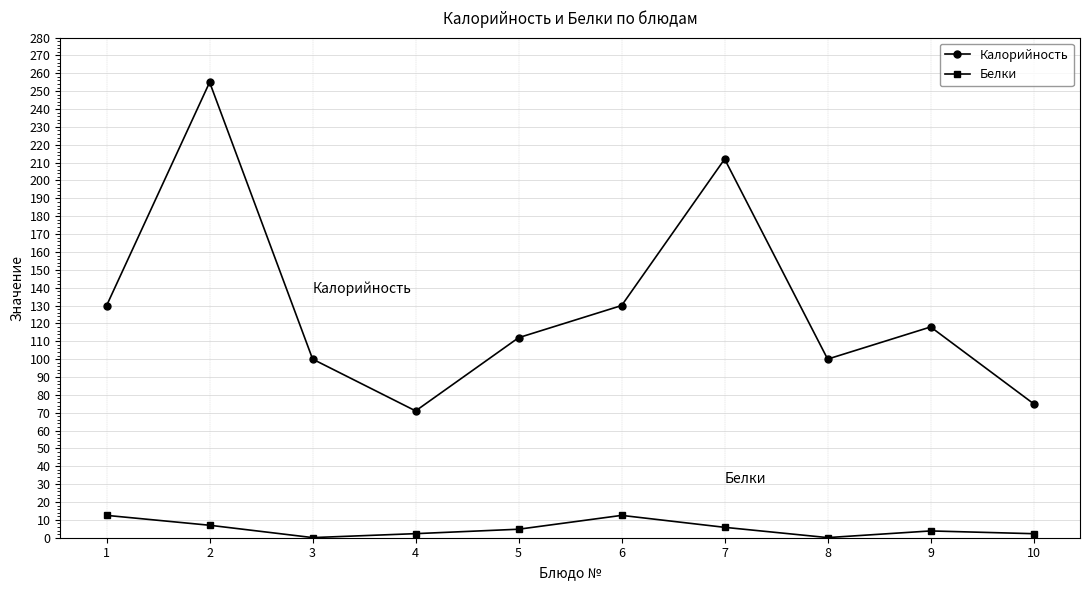

What is the average value of the Белки series?

5.1